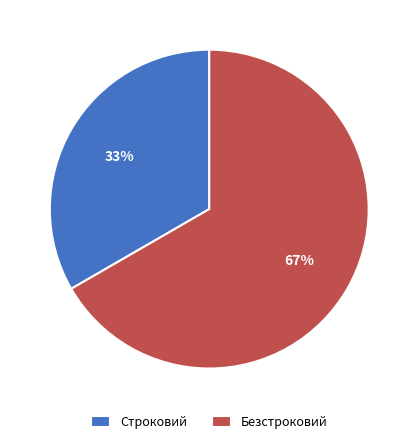

Between Строковий and Безстроковий, which is larger?

Безстроковий